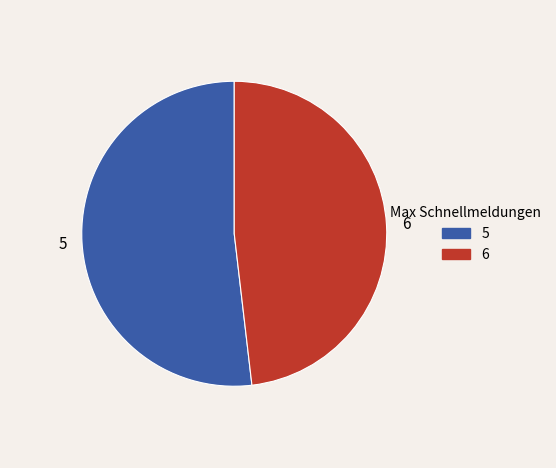

Which slice is the smallest?

6